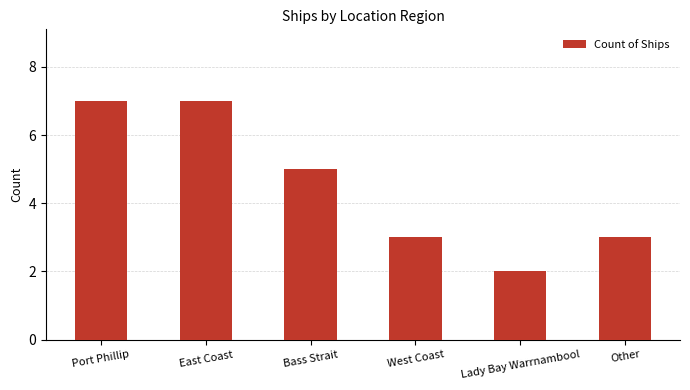

Which label corresponds to the smallest value in the chart?

Lady Bay Warrnambool